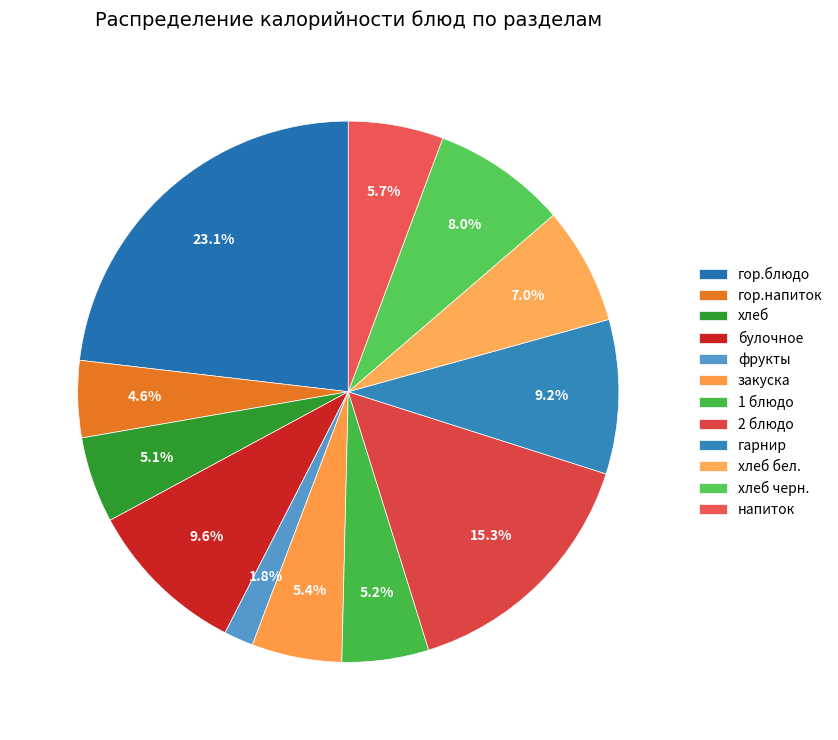

Is напиток the majority of the pie?

No